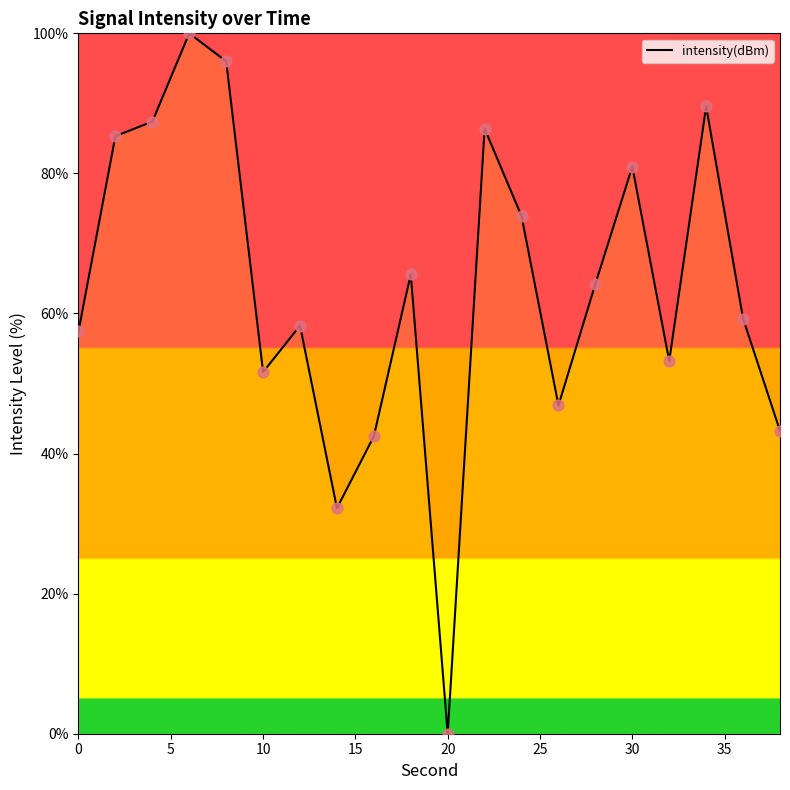

What is the difference between the maximum and minimum values?

100.0